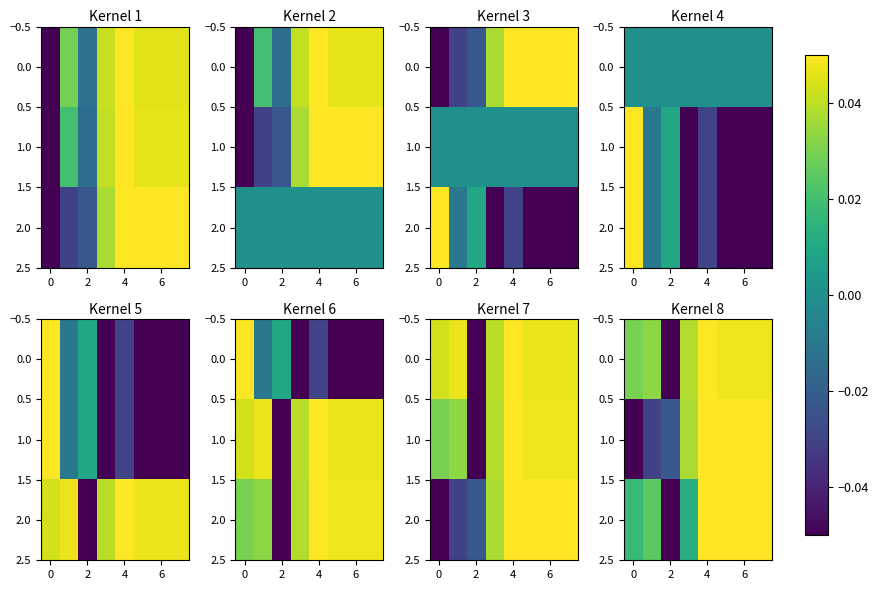

What is the total value across all series at 4?

0.2